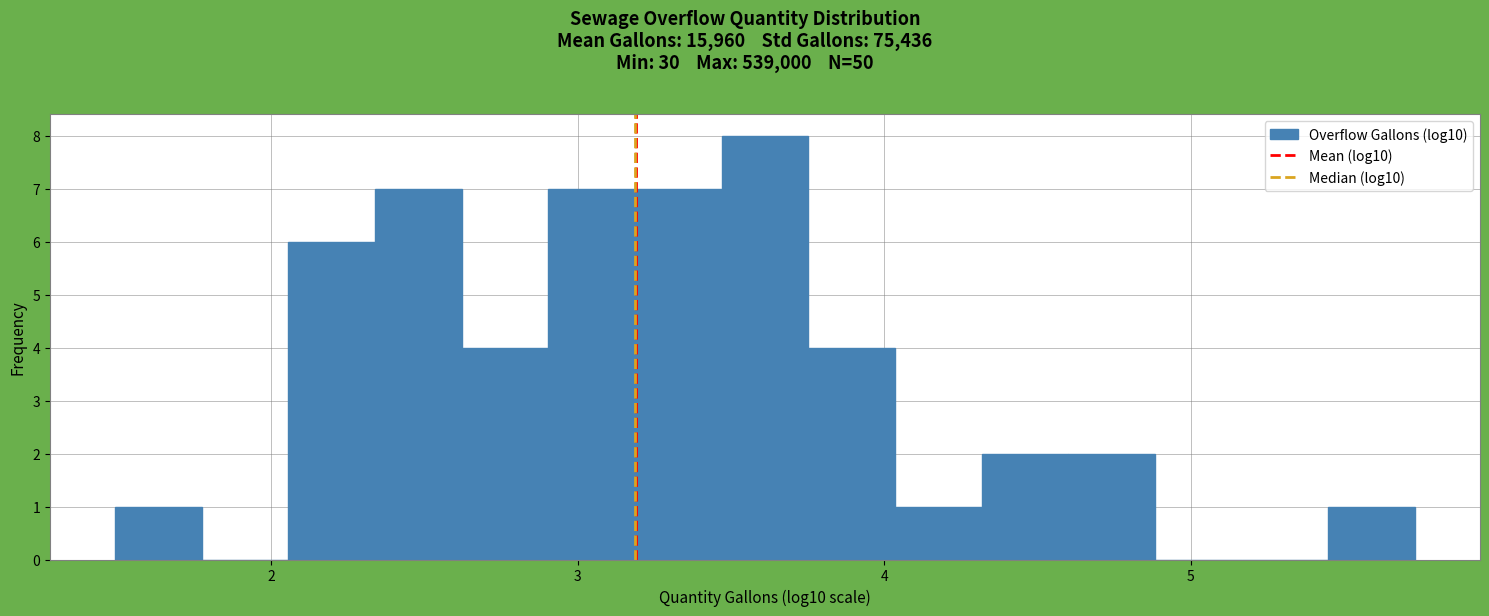

Around what value on the x-axis is the tallest bar? Give the approximate position of its centre, as read against the axis.

3.6